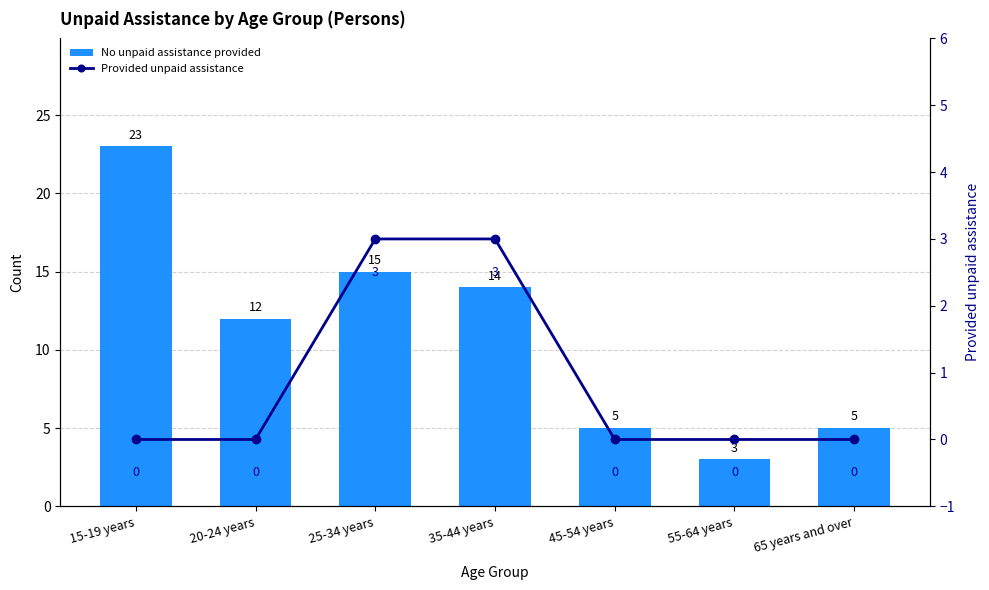

What is the average value of the Provided unpaid assistance series?

1